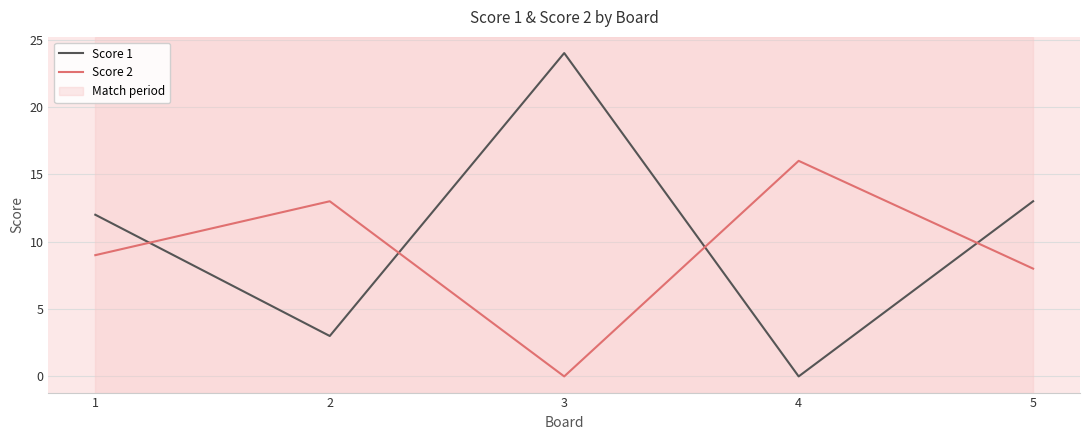

The Score 2 series shows 0 at 3. True or false?

True